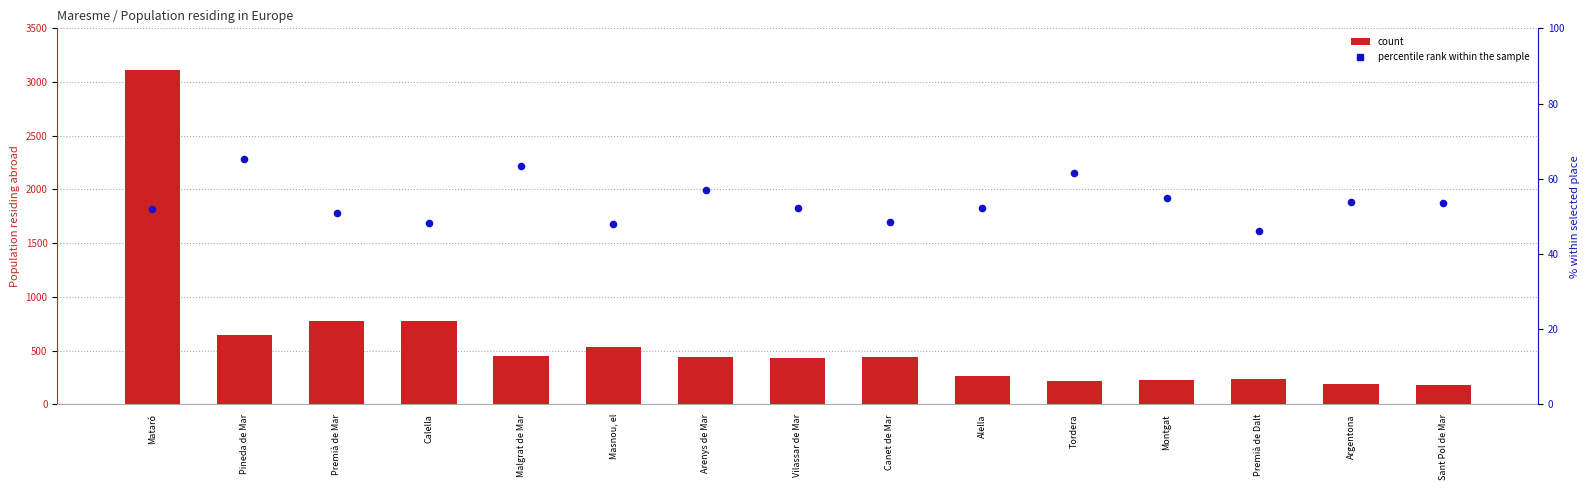

Is the value of percentile rank within the sample at Sant Pol de Mar greater than the value of count at Montgat?

No